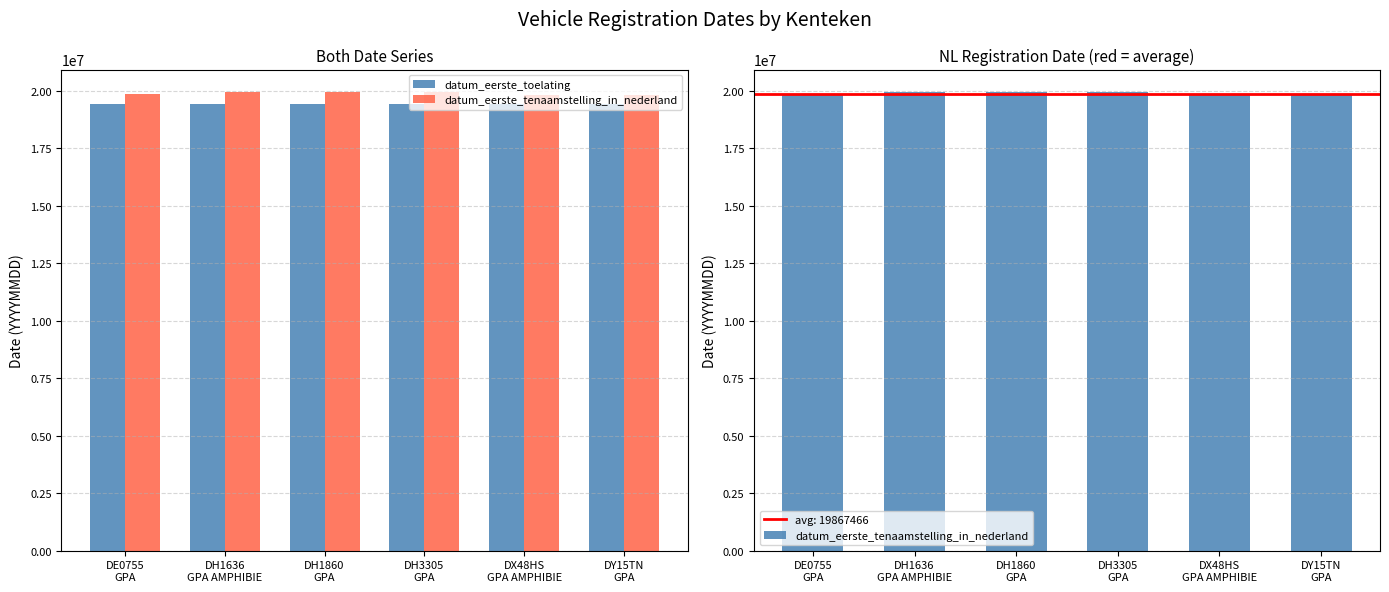

At which category is the sum across all series the highest?

DH3305
GPA